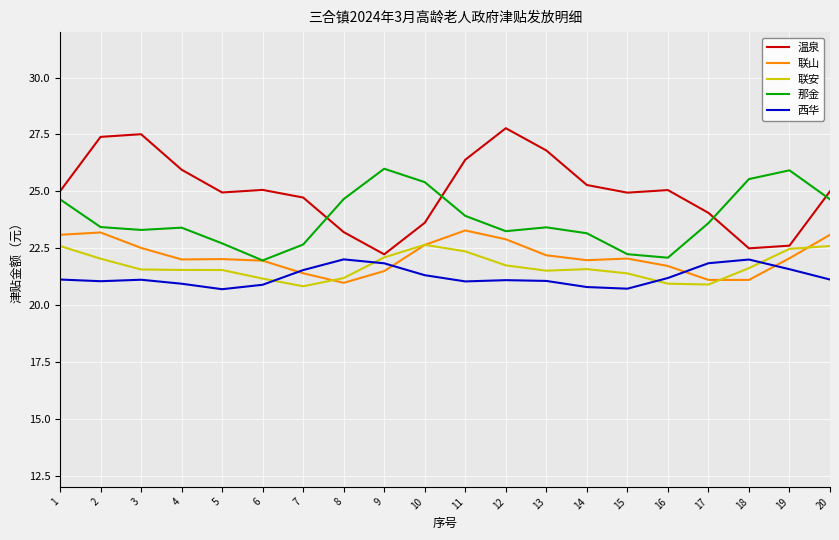

What is the sum of the 联安 values at 11 and 8?

43.5